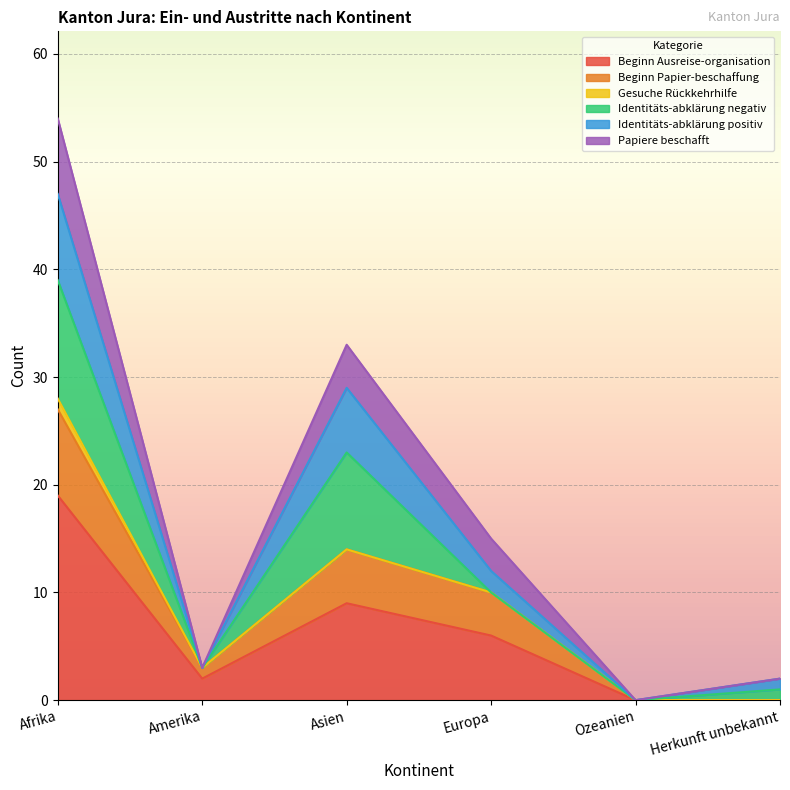

Does the chart display data point markers on the line(s)?

No